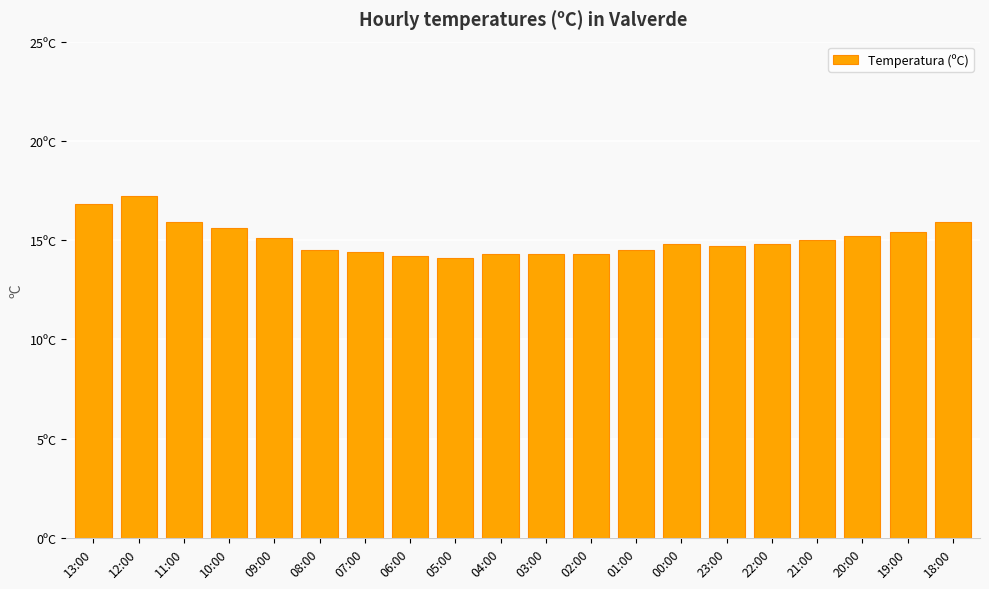

What is the sum of all values?

301.0